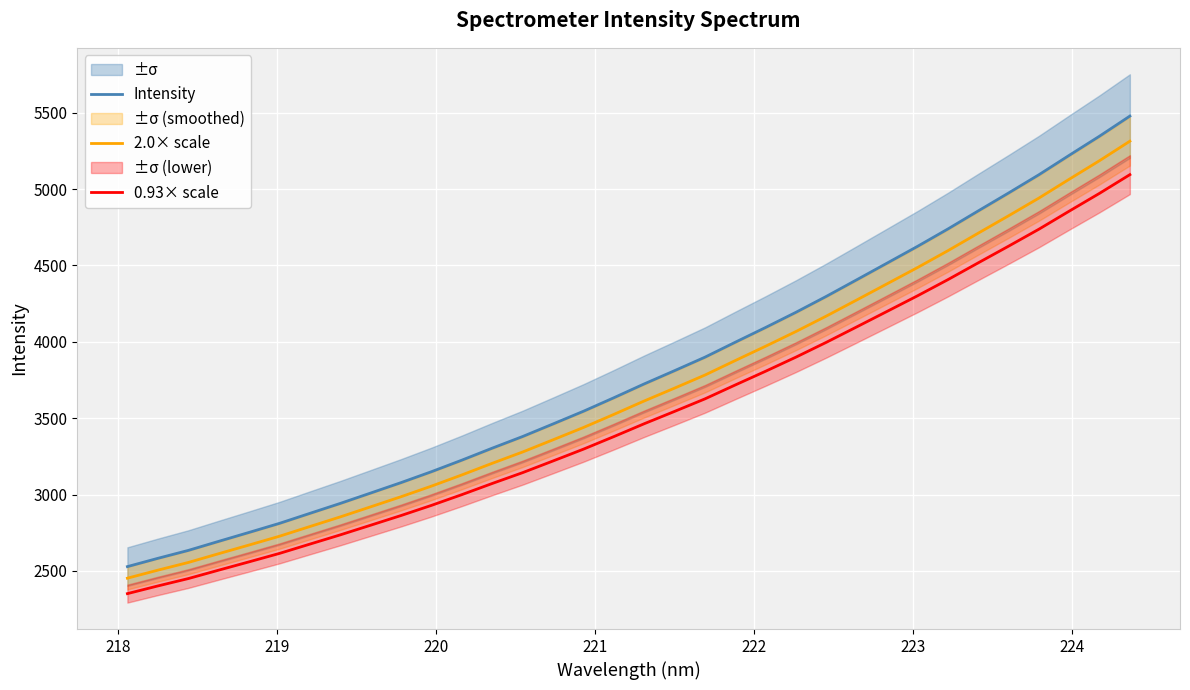

True or false: 0.93× scale has more than 1 interior local peaks.

False